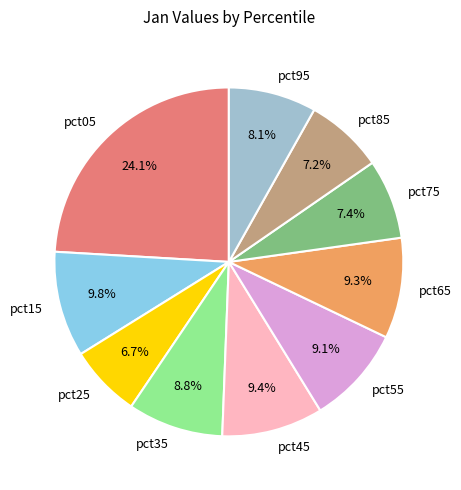

Is it true that pct15 is 19% of the pie?

False